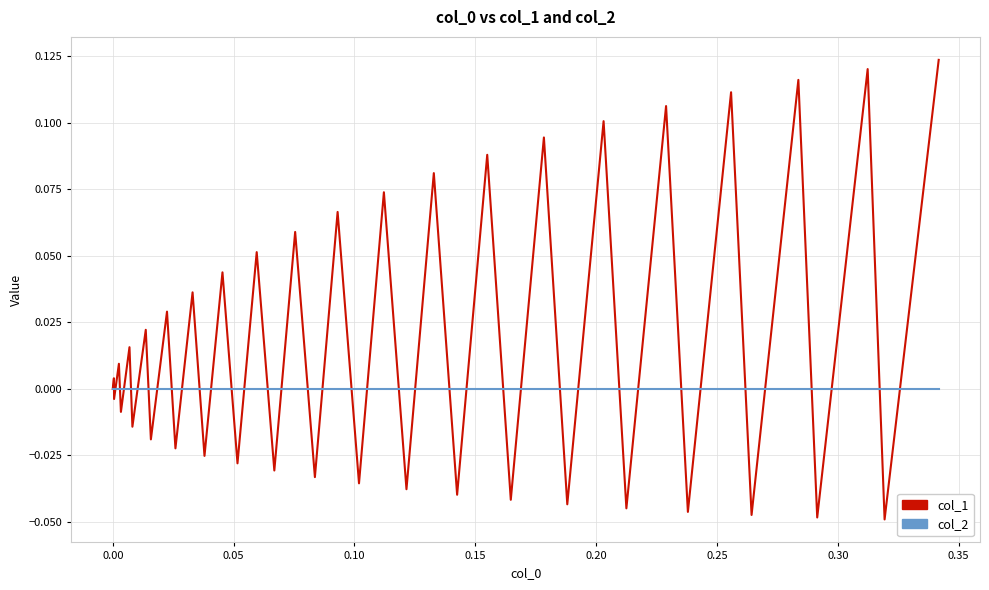

What is the difference between the maximum and second lowest values in the col_1 series?

0.2